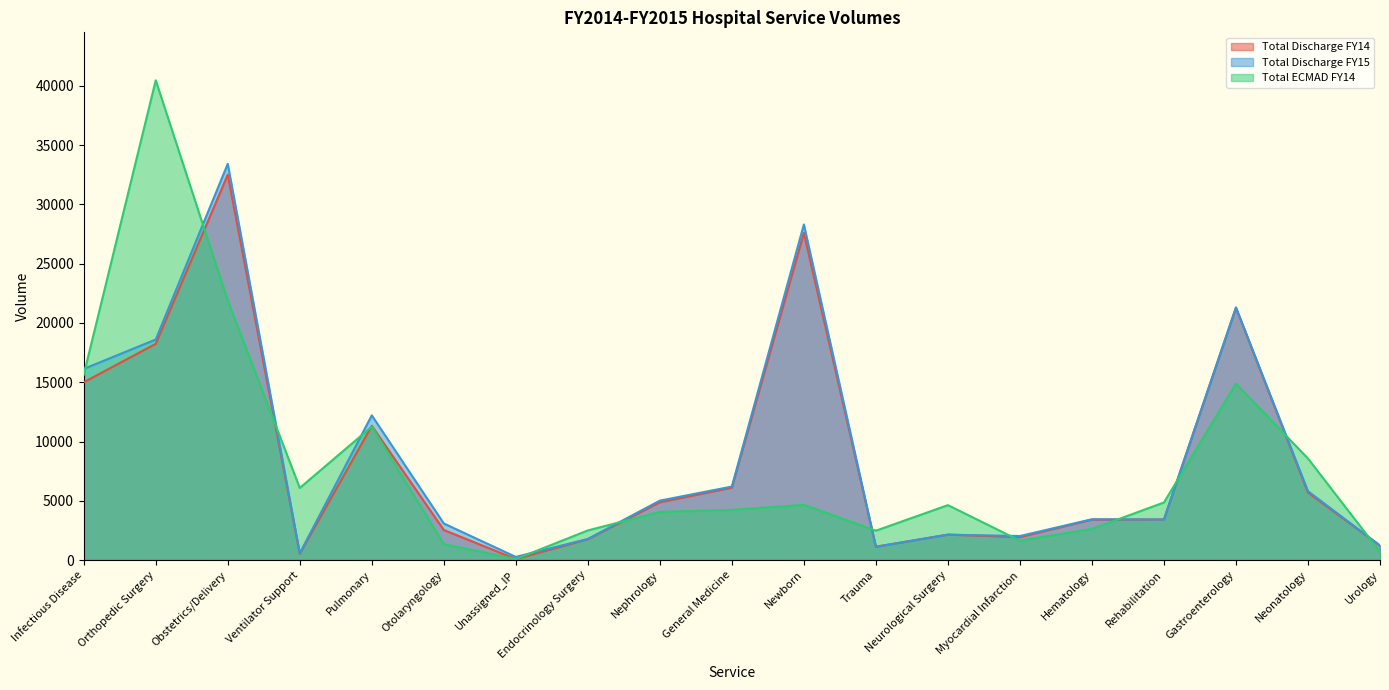

Is it true that Total Discharge FY14 equals 6541.9 at Gastroenterology?

False